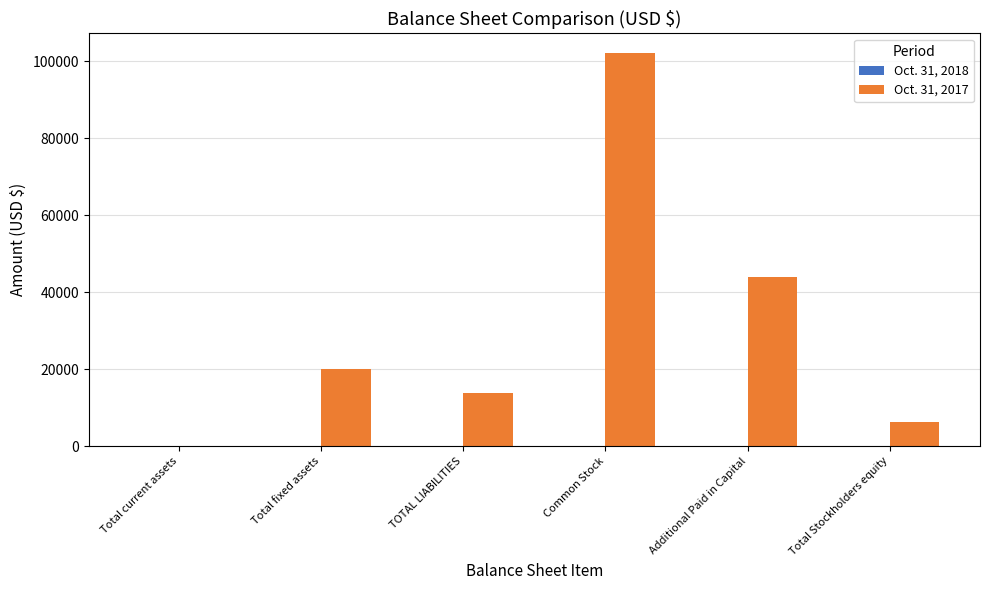

Reading left to right, extract all data points from this chart.

Total current assets=33	Total fixed assets=20040	TOTAL LIABILITIES=13706	Common Stock=102141	Additional Paid in Capital=43859	Total Stockholders equity=6367